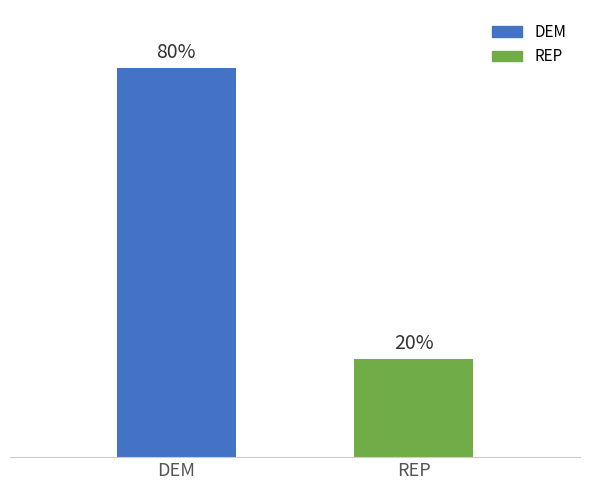

Does the chart contain any negative values?

No